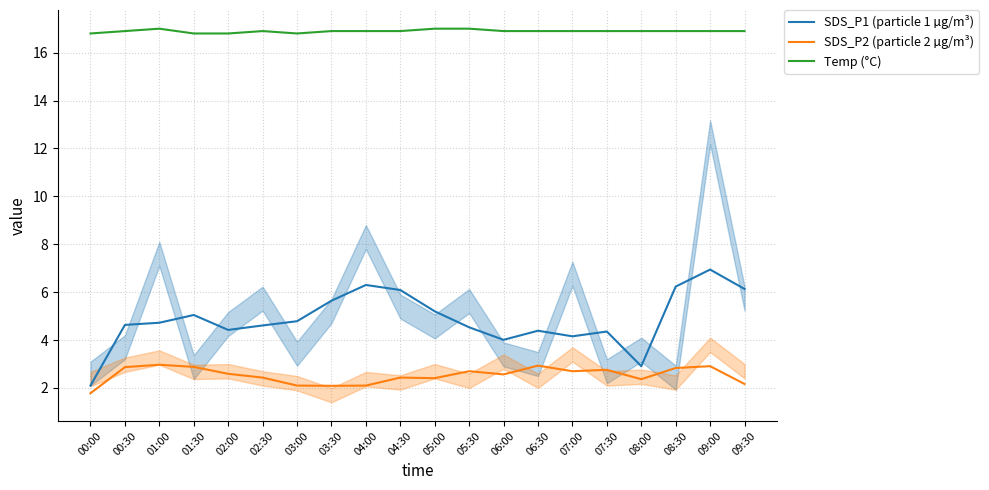

True or false: SDS_P1 (particle 1 µg/m³) and Temp (°C) cross at least once.

False